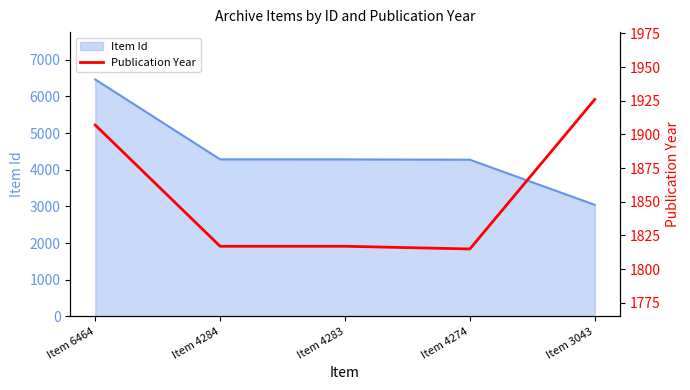

What is the difference between the maximum and second lowest values?

109